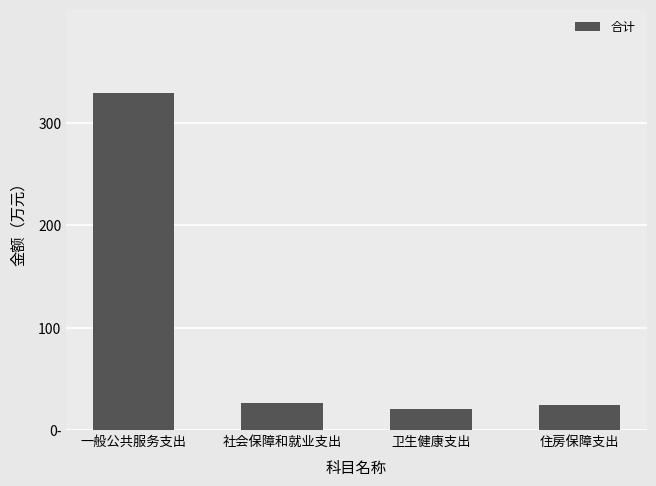

What is the label of the 3rd bar from the left?

卫生健康支出